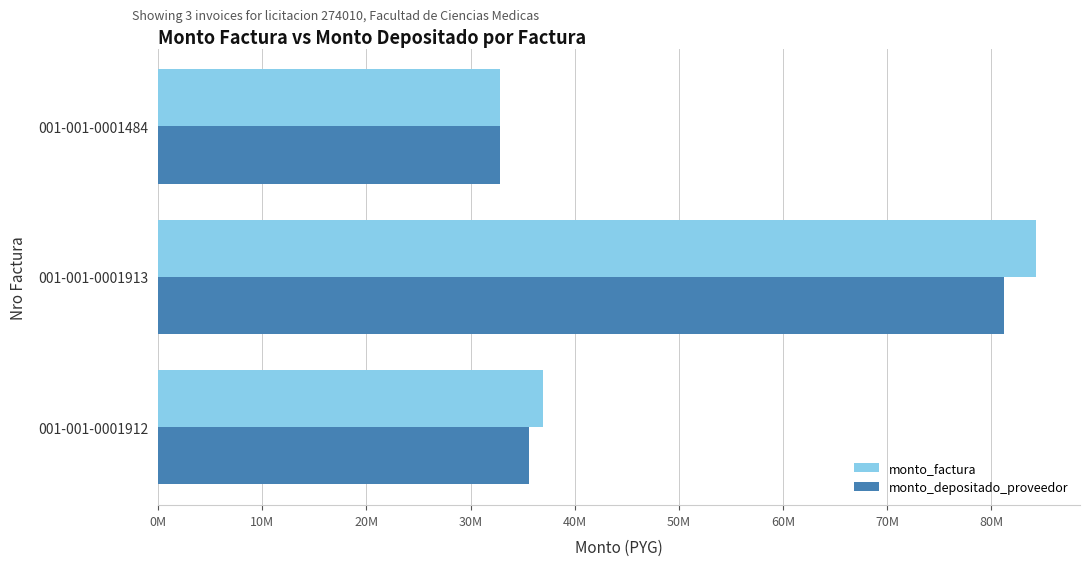

Where is monto_depositado_proveedor nearest to the value 56982733?

001-001-0001912